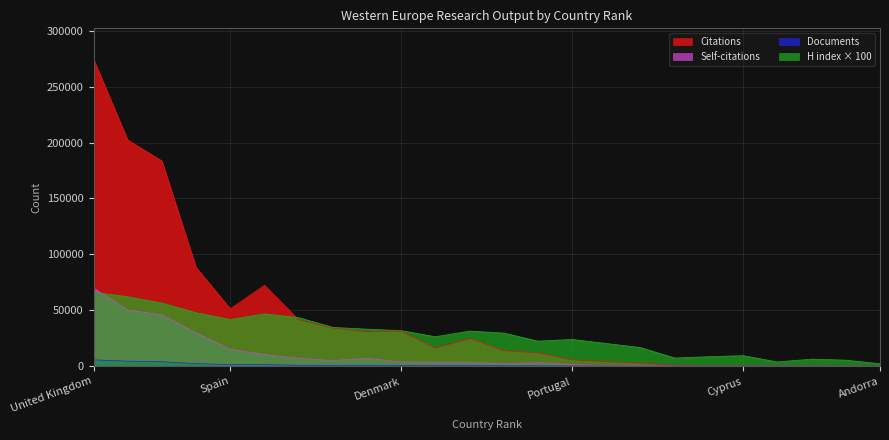

What is the difference between the maximum and minimum values in the Citations series?

274626